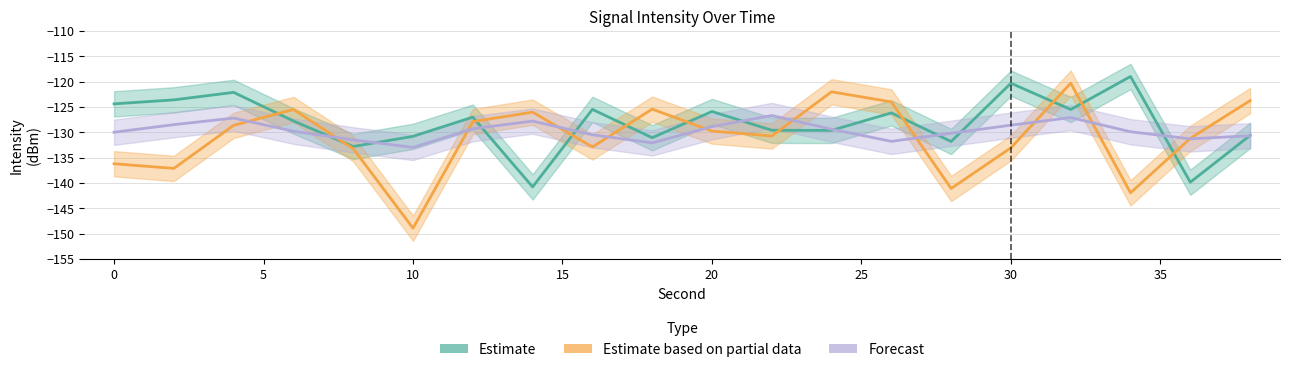

What is the sum of all Estimate values?

-2564.4